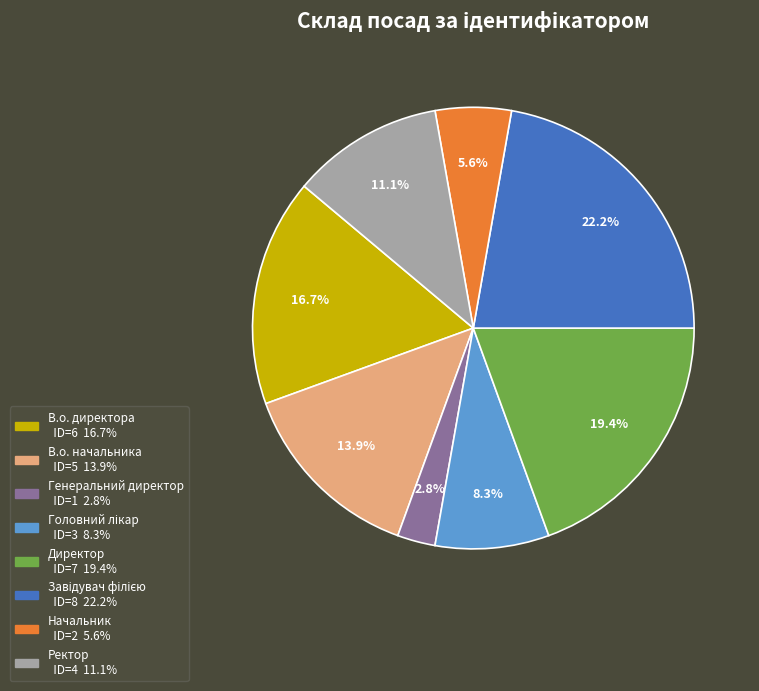

To the nearest percent, what is the difference between the largest and smallest slice percentages?

19%